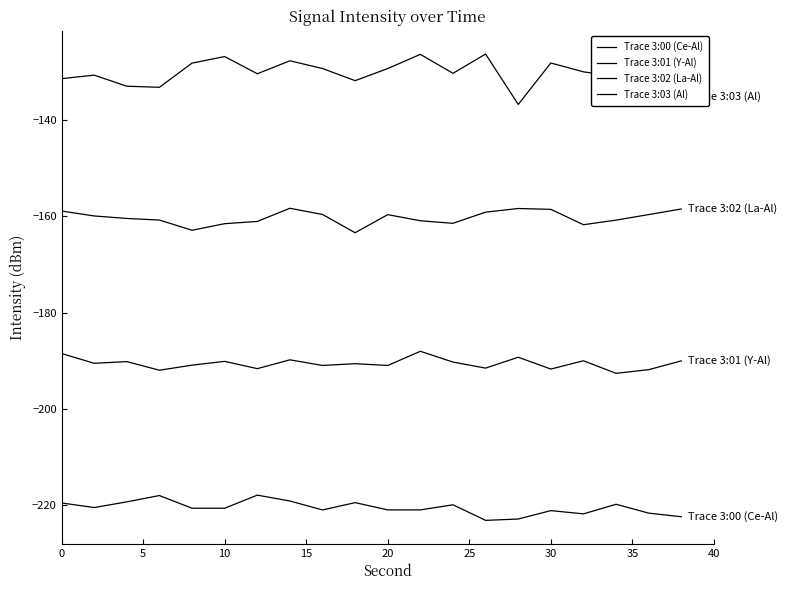

Does the chart display data point markers on the line(s)?

No